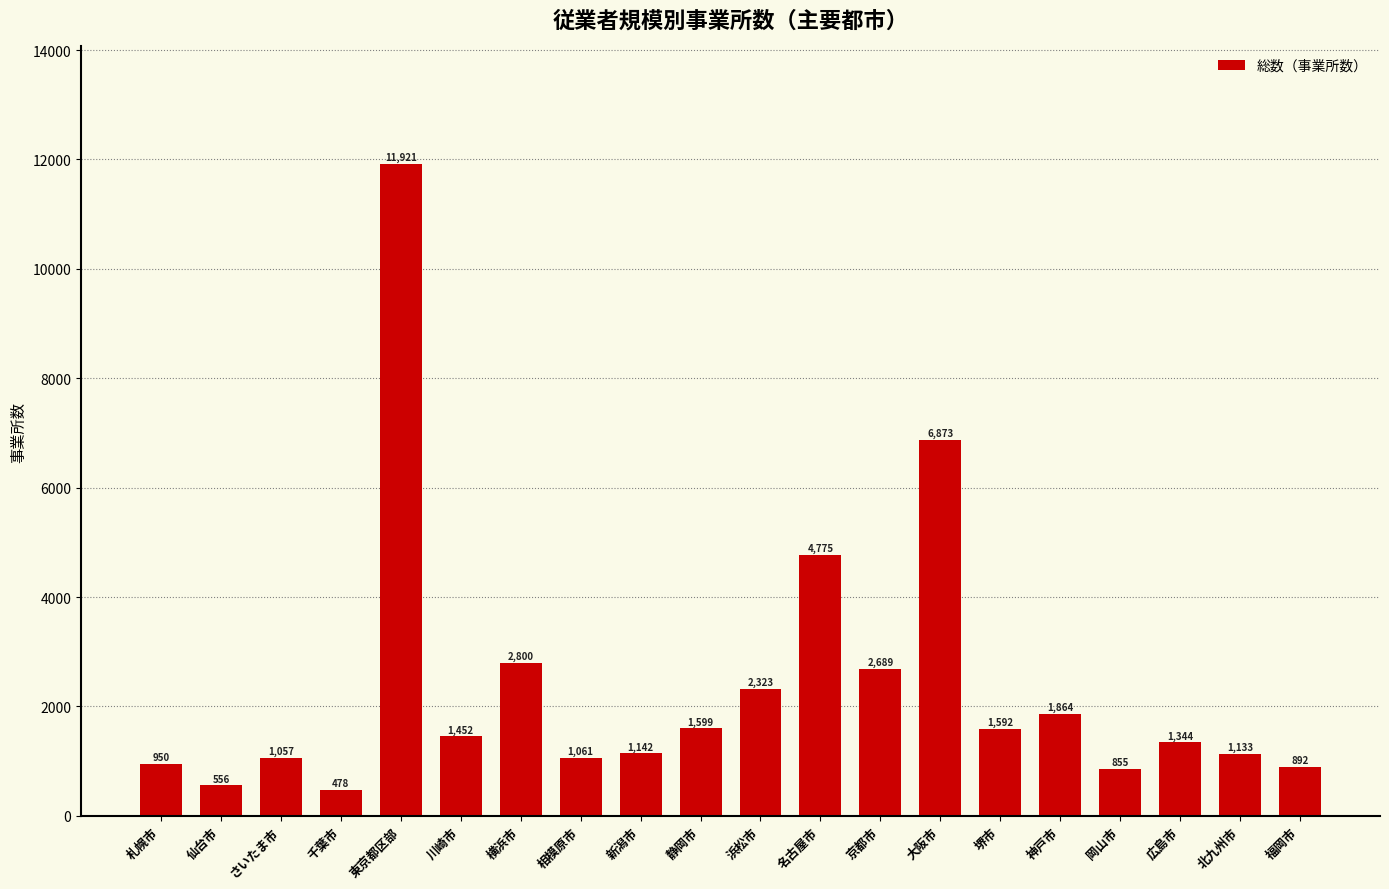

What position from the left is 堺市?

15